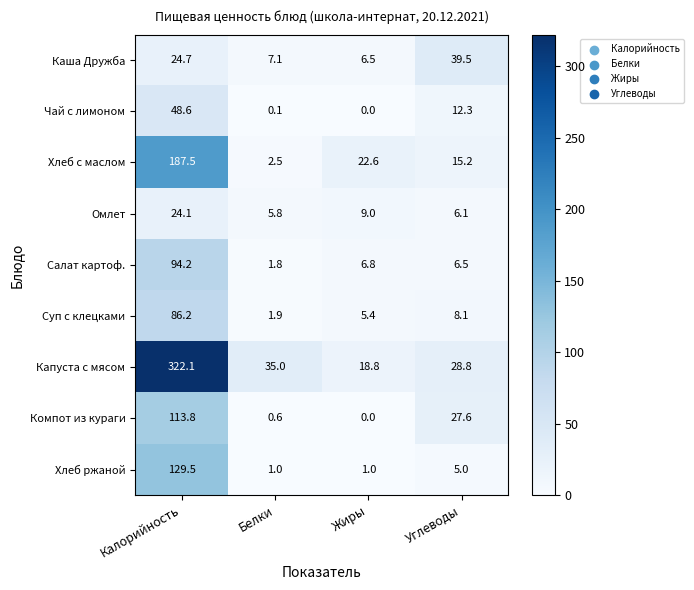

Is the value of Хлеб ржаной at Белки greater than the value of Омлет at Калорийность?

No